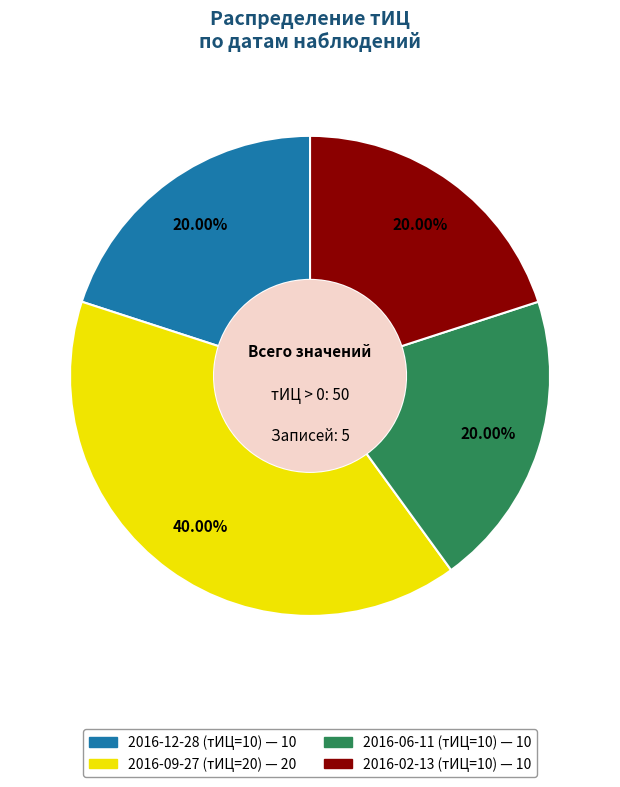

Does any single category account for the majority?

No